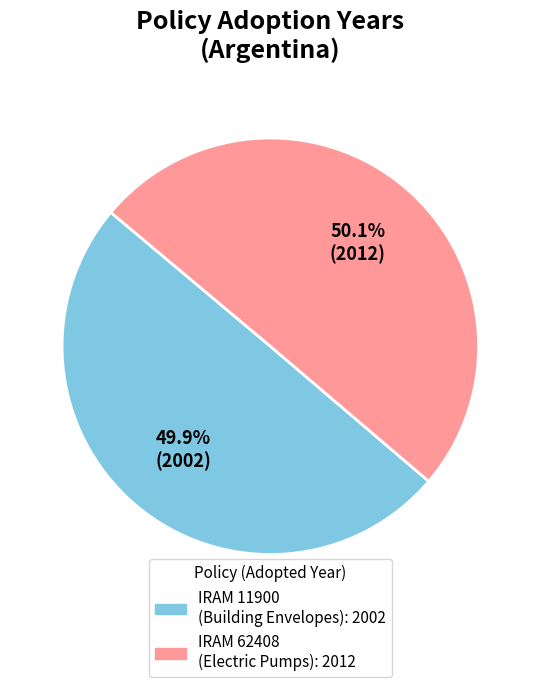

Count the number of slices in the pie.

2